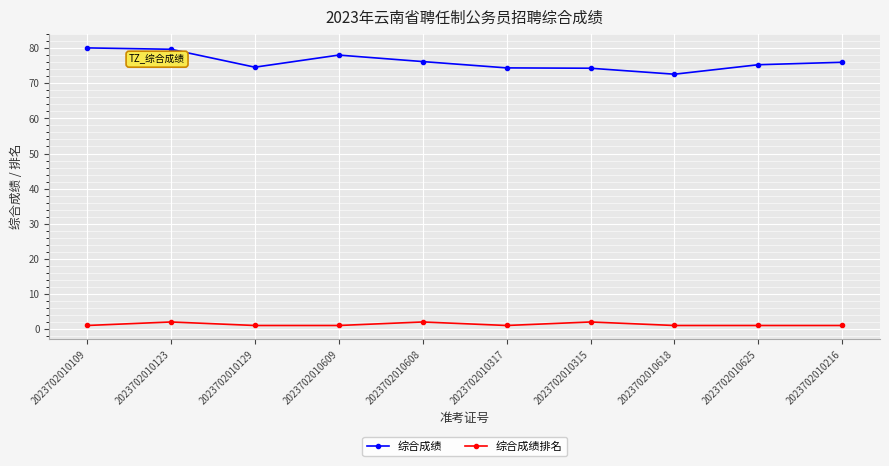

Which series has the widest spread of values?

综合成绩